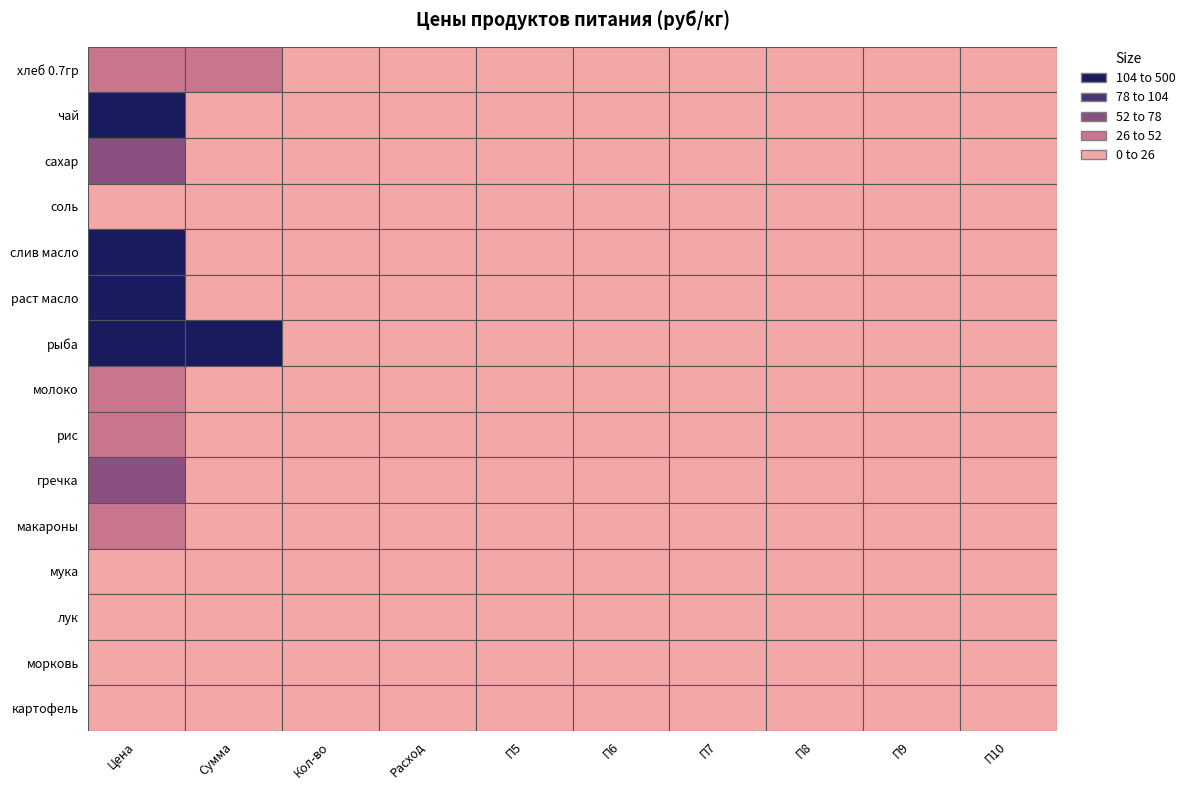

Which series has the largest range (max minus min)?

чай